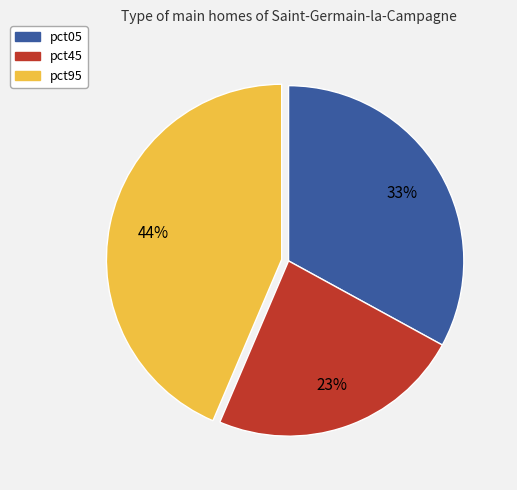

To the nearest percent, what is the difference between the pct05 and pct45 slice percentages?

10%